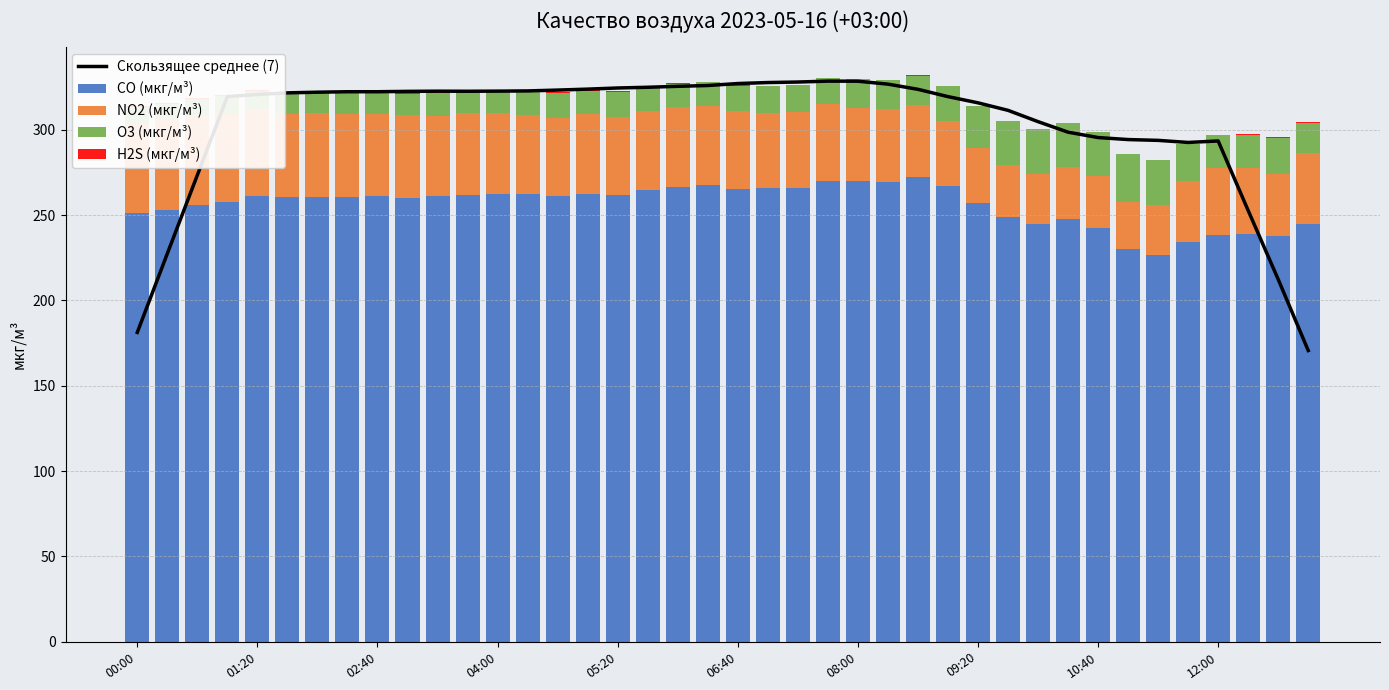

What is the maximum value for Скользящее среднее (7)?

328.6